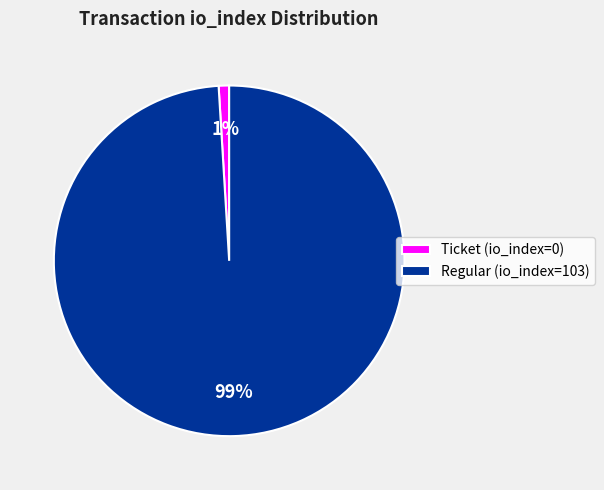

How many segments does this pie chart have?

2